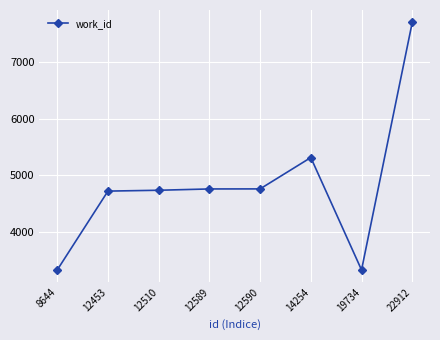

Is it true that the value at 12510 is 3158?

False